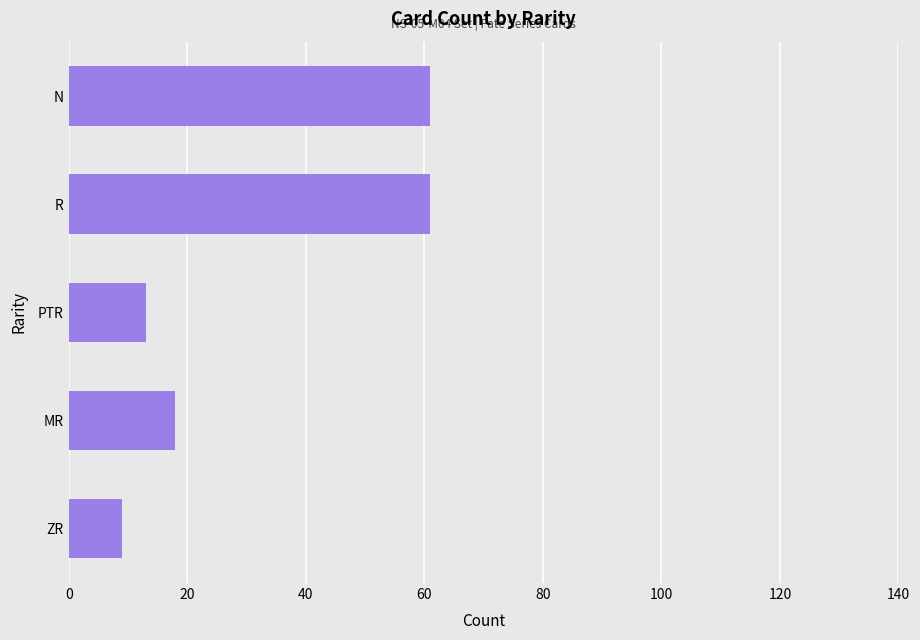

Approximately how many times larger is the value at N compared to R?

1.0